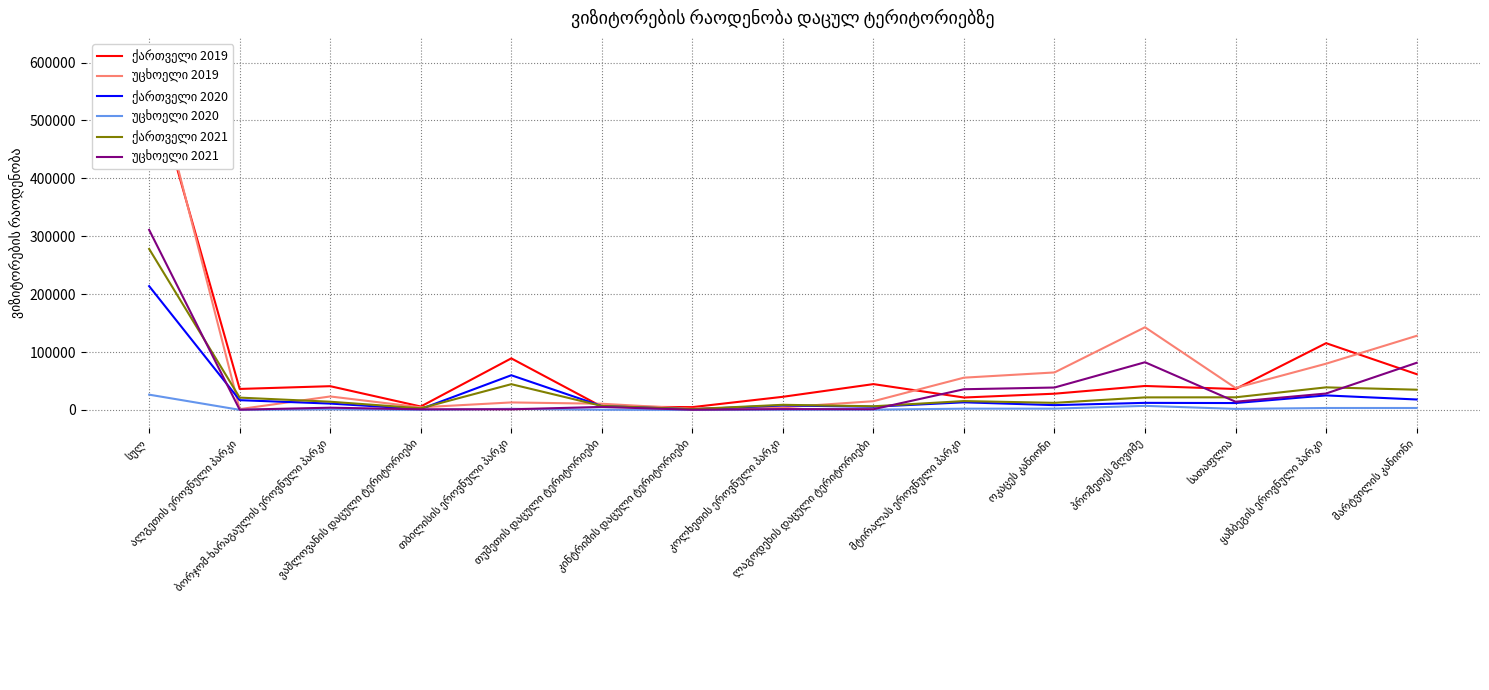

At which category does უცხოელი 2021 reach its first local valley?

ალგეთის ეროვნული პარკი